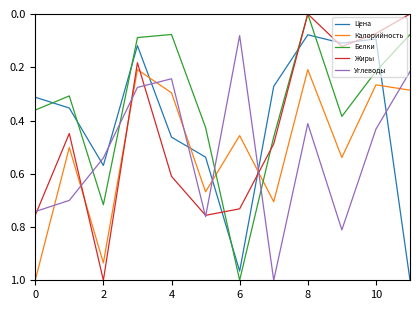

How many times do Калорийность and Жиры cross each other?

4